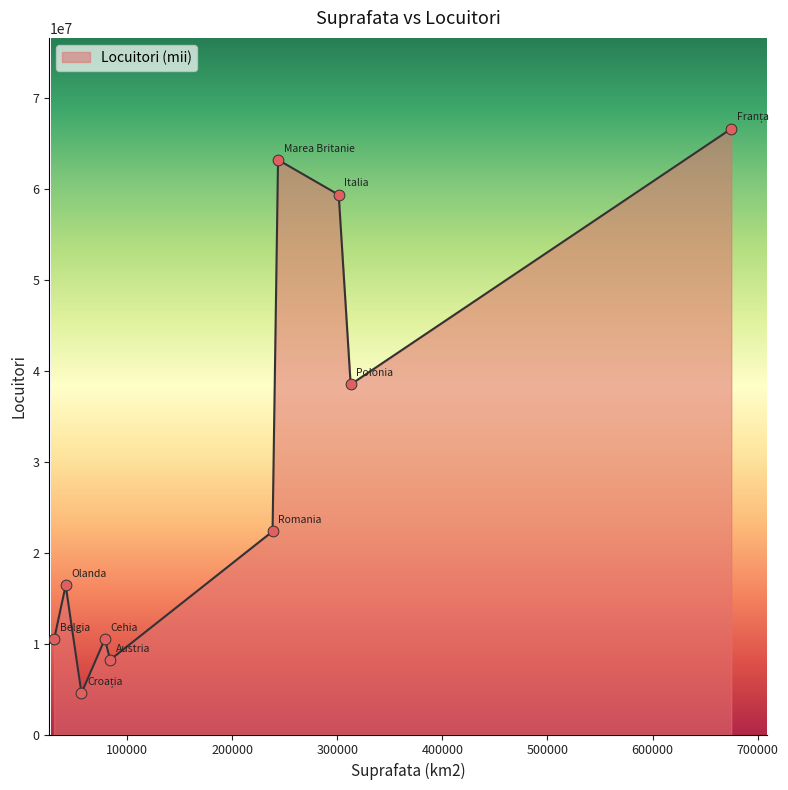

What is the greatest value displayed?

66600000